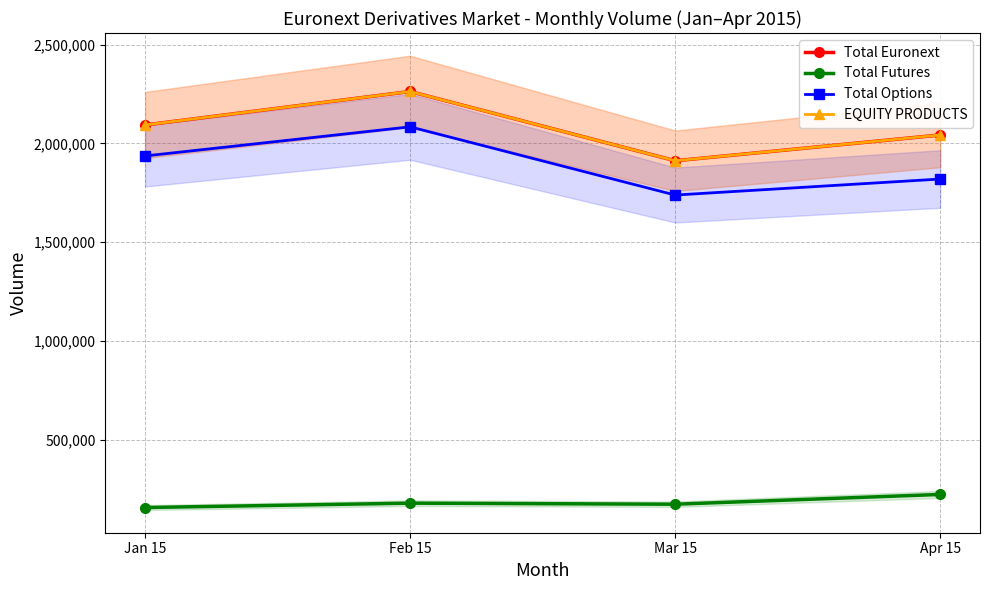

Reading right to left, list all the values displayed in this chart.

Total Euronext: Apr 15=2042646	Mar 15=1912119	Feb 15=2262795	Jan 15=2093243
Total Futures: Apr 15=222963	Mar 15=173547	Feb 15=178917	Jan 15=156733
Total Options: Apr 15=1819683	Mar 15=1738572	Feb 15=2083878	Jan 15=1936510
EQUITY PRODUCTS: Apr 15=2042646	Mar 15=1912119	Feb 15=2262795	Jan 15=2093243